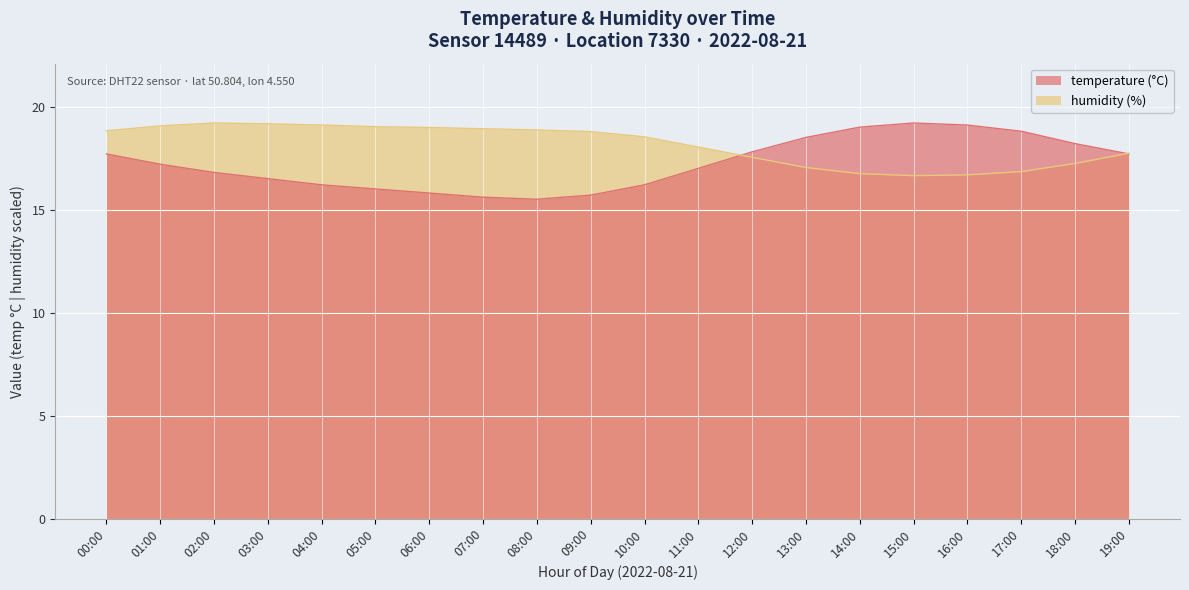

True or false: humidity and temperature cross at least once.

True